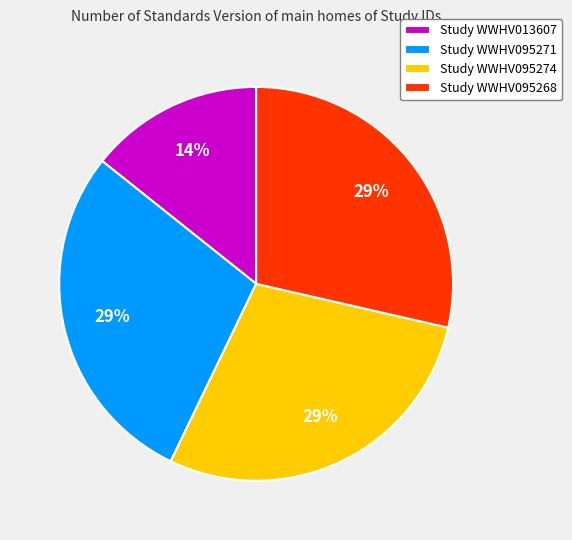

To the nearest percent, what percentage of the pie is Study WWHV013607?

14%